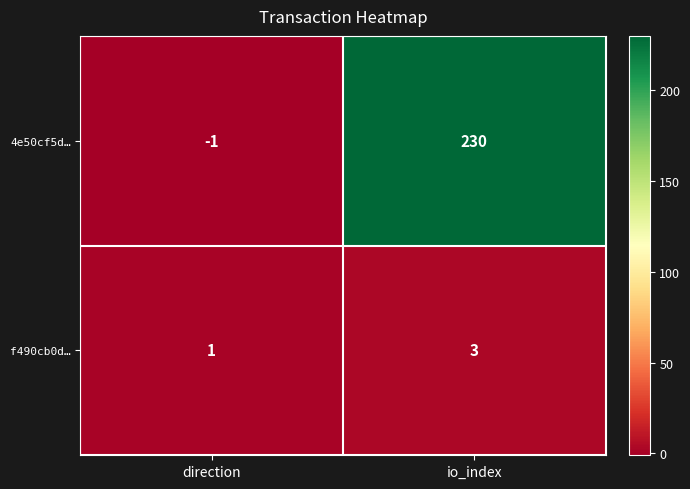

What is the difference between the maximum and minimum values in the 4e50cf5d… series?

231